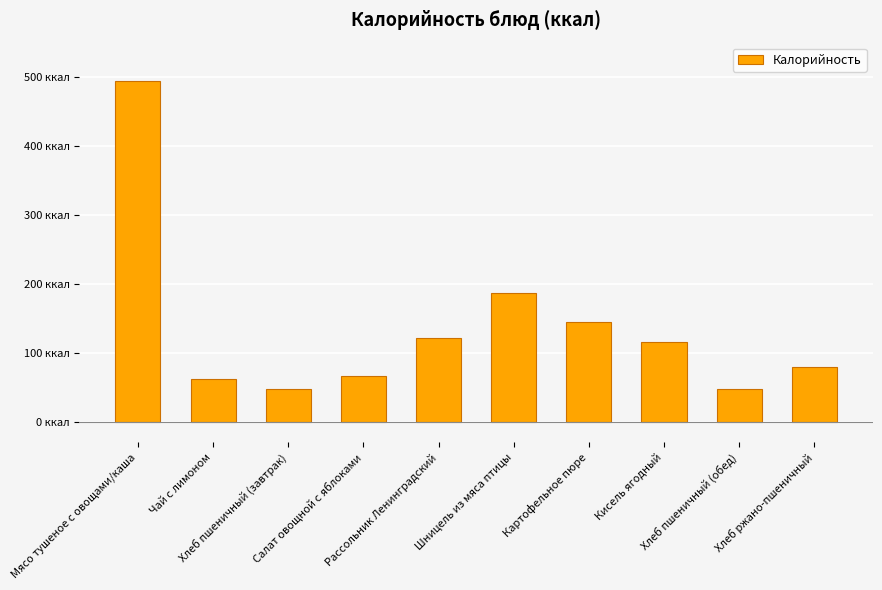

What is the smallest value displayed?

47